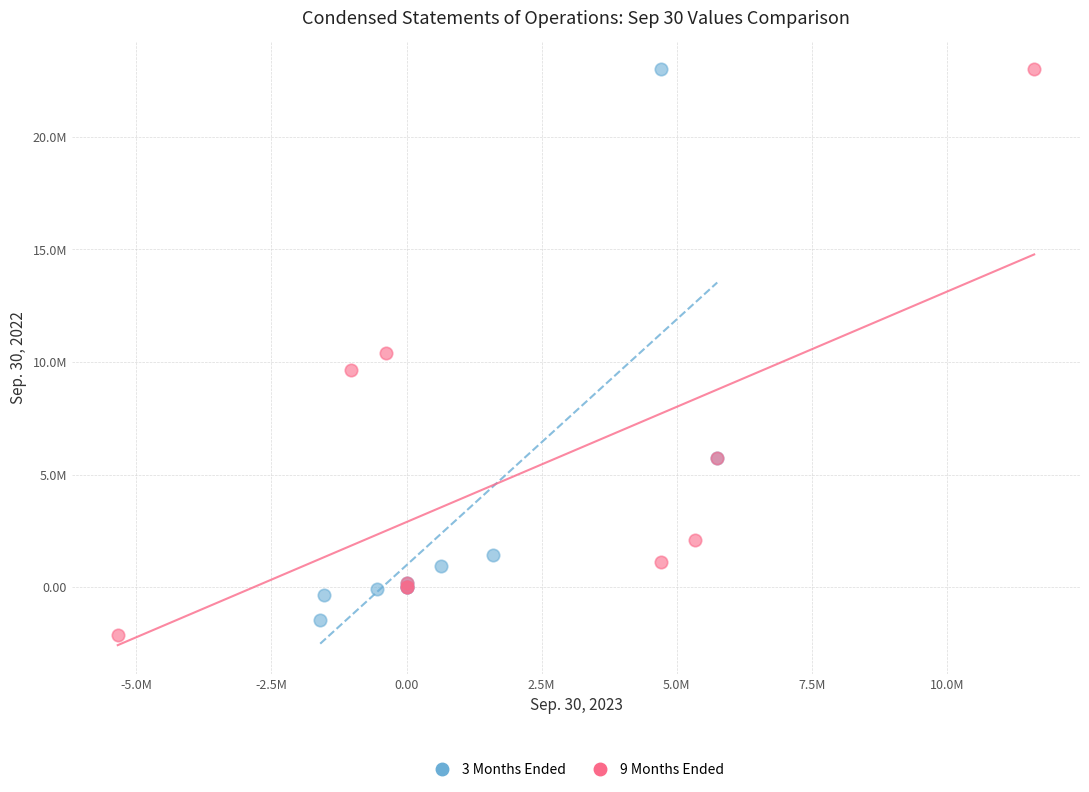

Which series has the largest Y range (max minus min)?

9 Months Ended